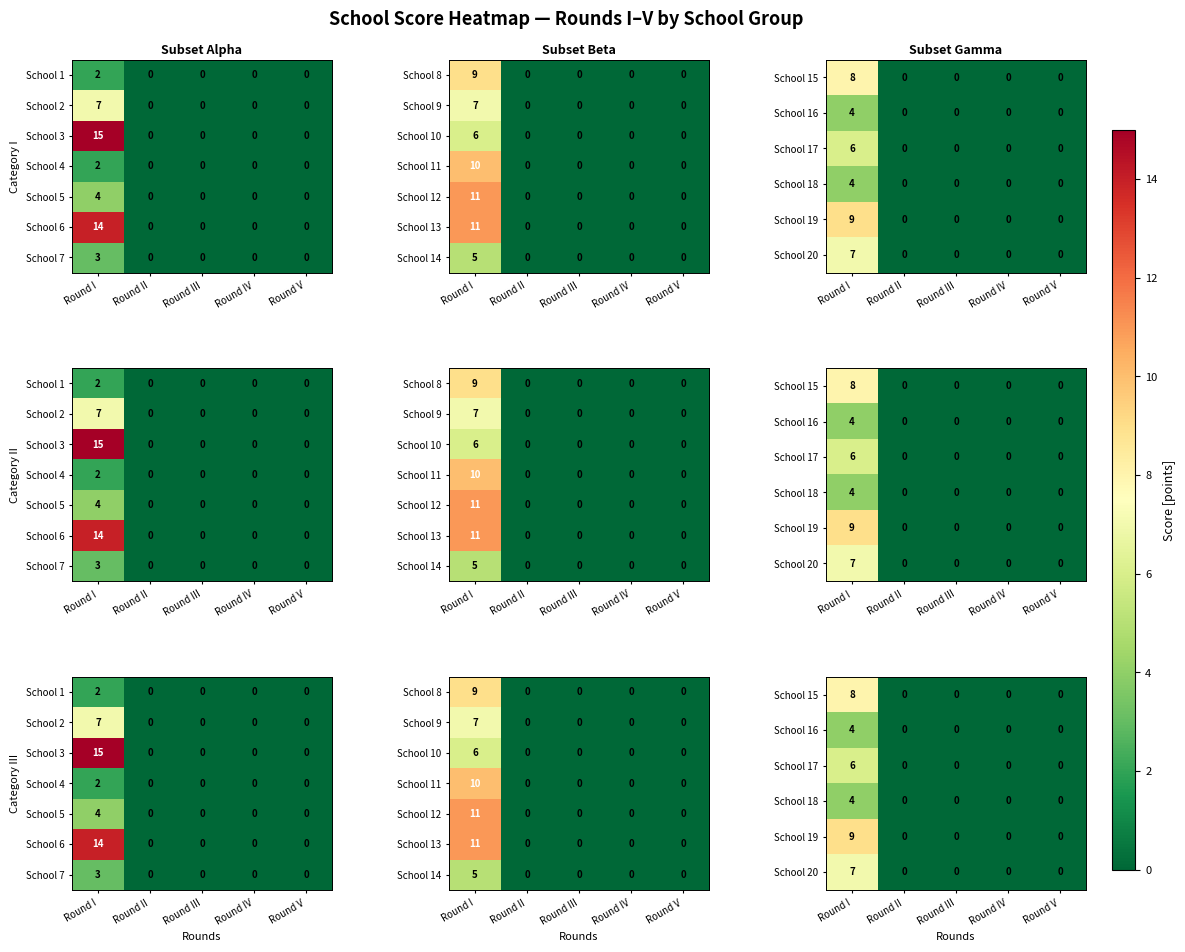

Rank the categories by School 16 value from highest to lowest.

Round I, Round II, Round III, Round IV, Round V